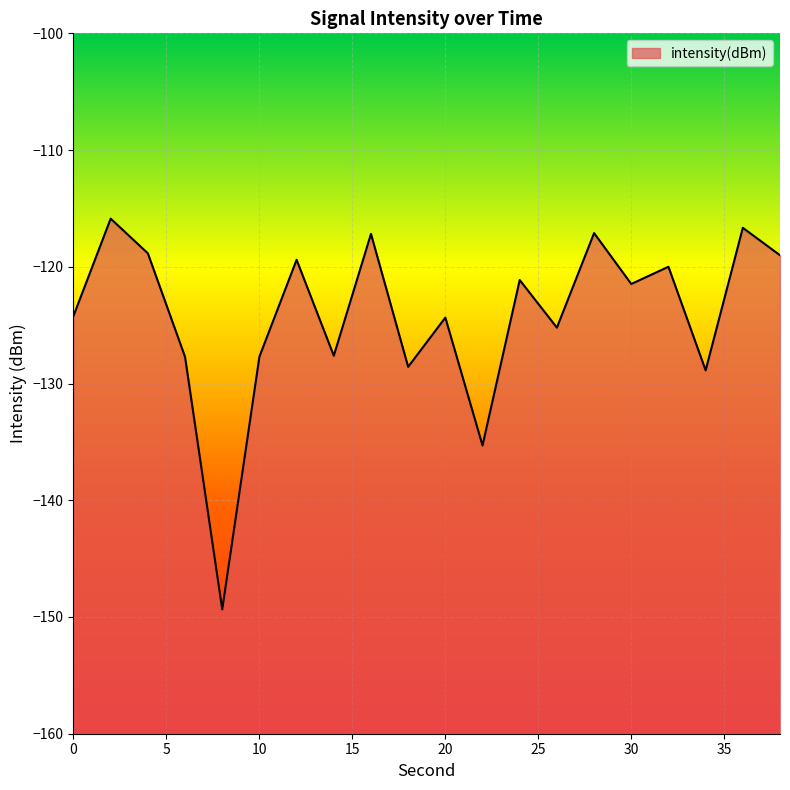

The chart shows a value of -124.3 at 20. True or false?

True